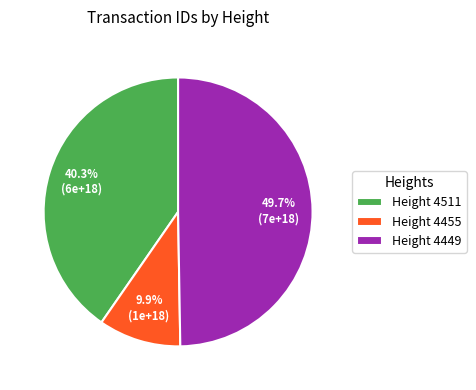

Is Height 4511 the majority of the pie?

No